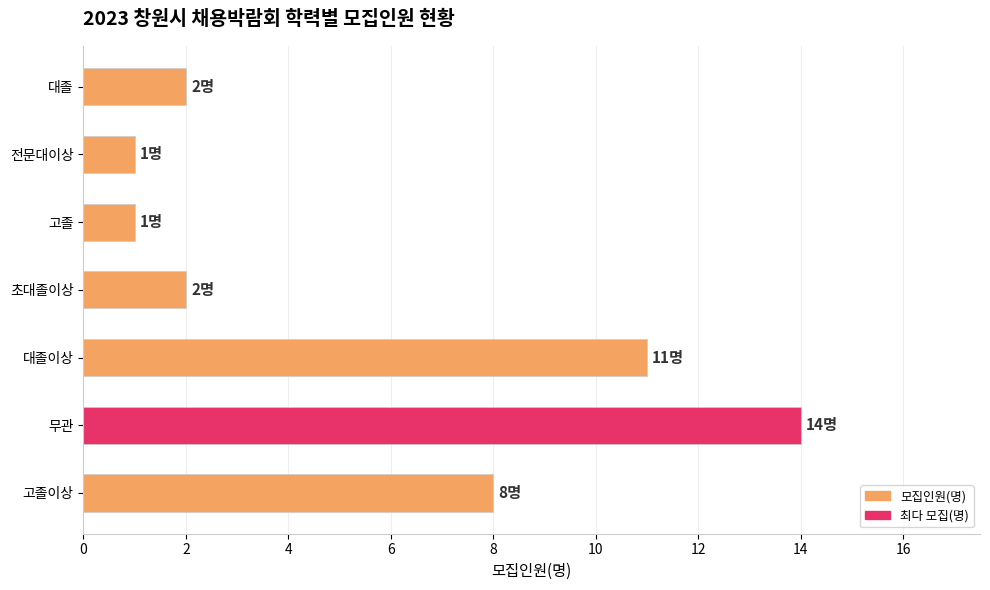

True or false: the data shows 9 at 무관.

False